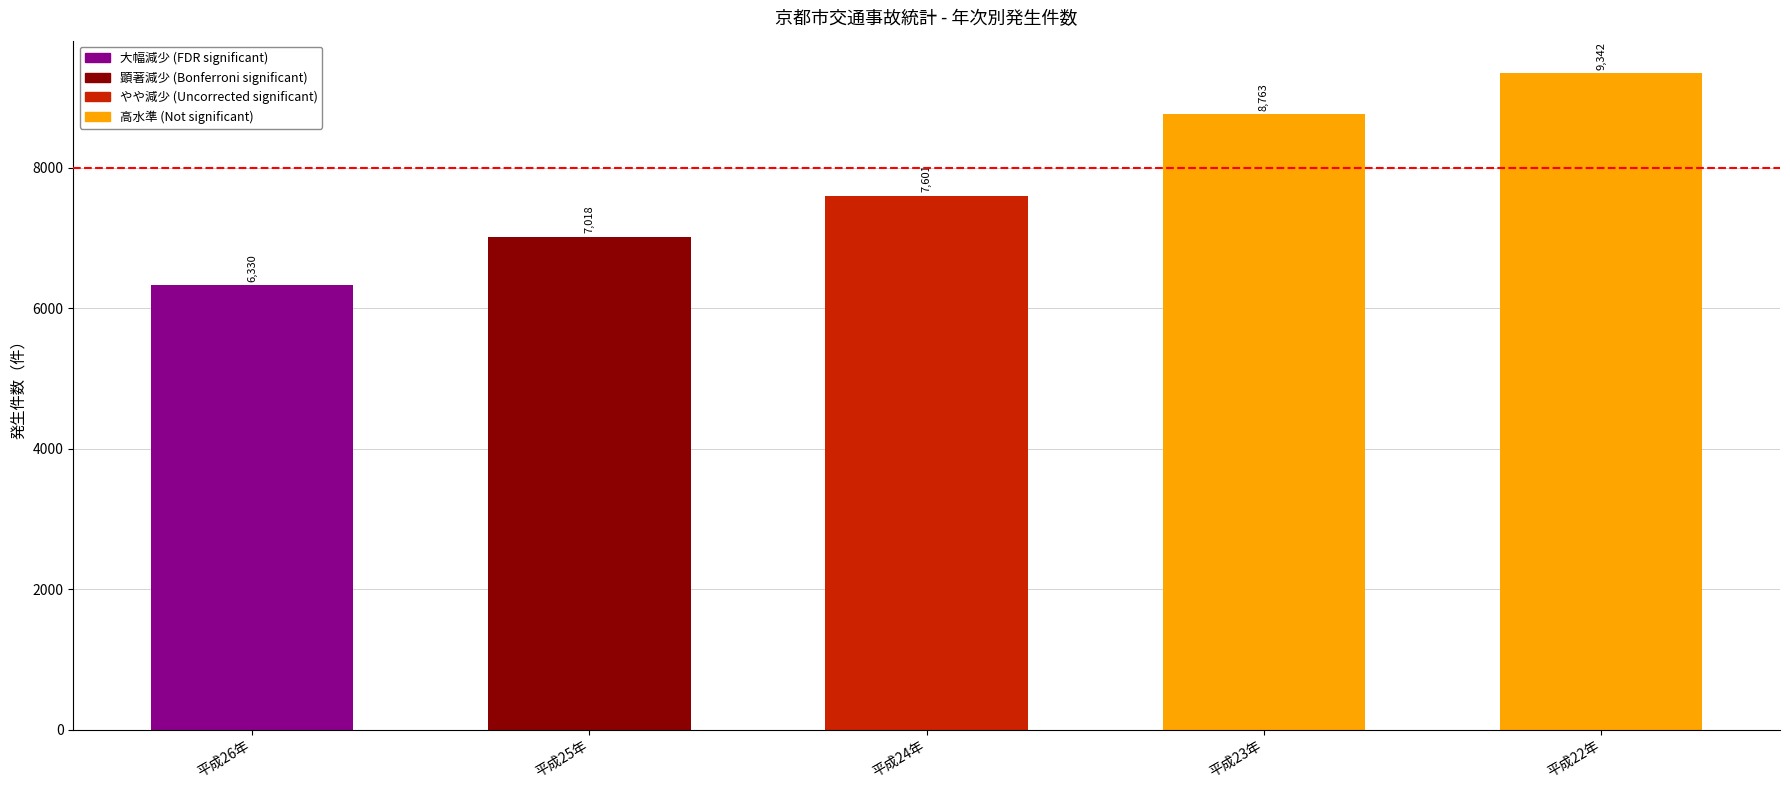

What is the minimum value shown in the chart?

6330